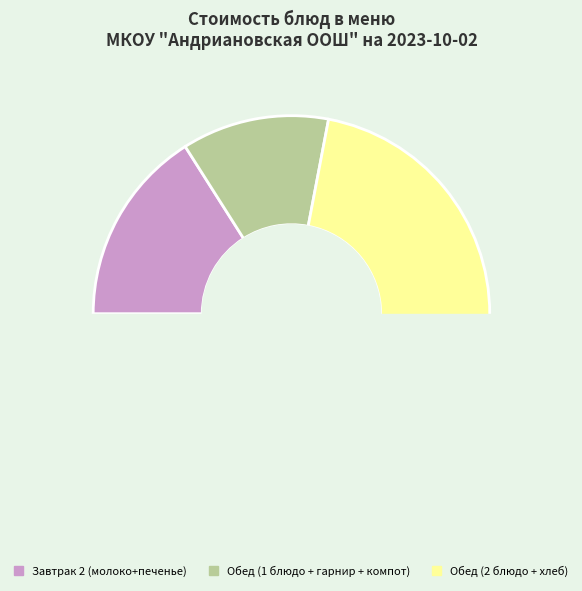

The Макаронные изделия отварные slice represents 24% of the pie. True or false?

False